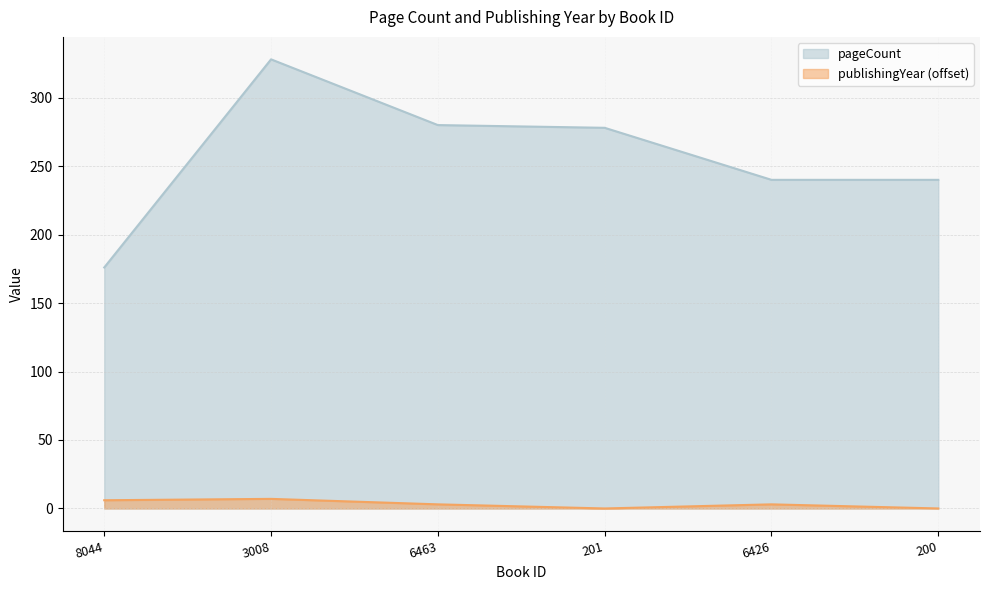

At which category does publishingYear reach its first local peak?

3008